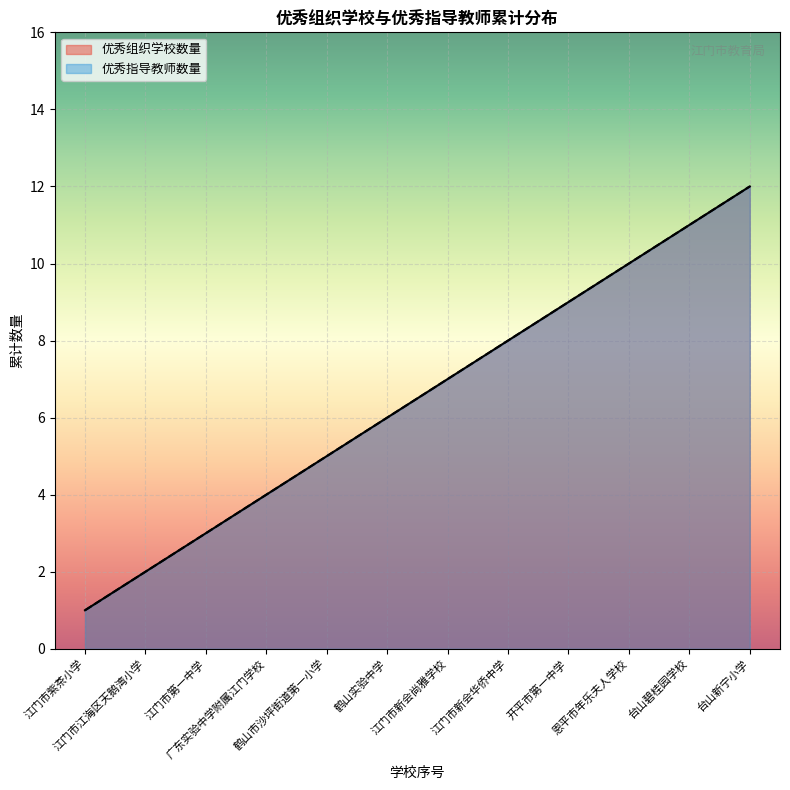

What is the sum of all 优秀指导教师数量 values?

78